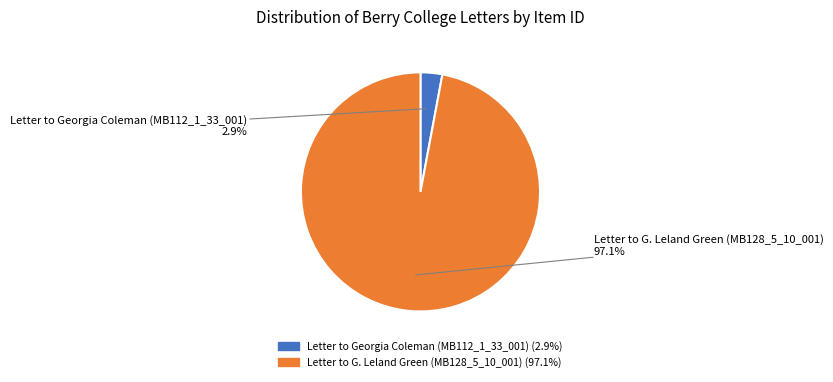

How many slices are in this pie chart?

2